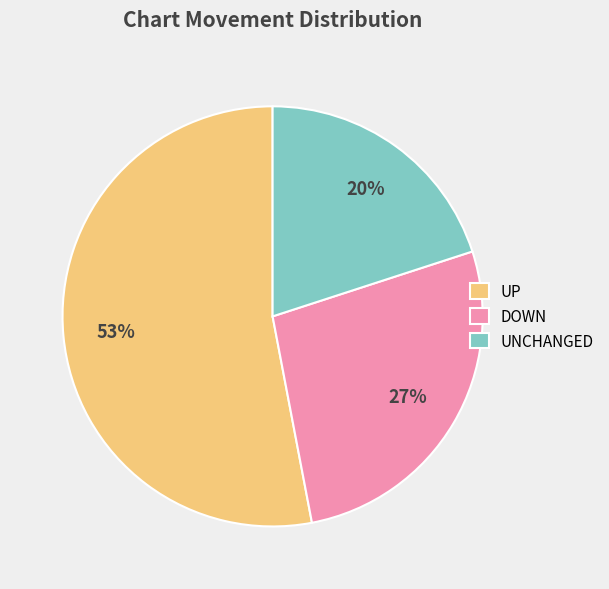

The UP slice represents 62% of the pie. True or false?

False